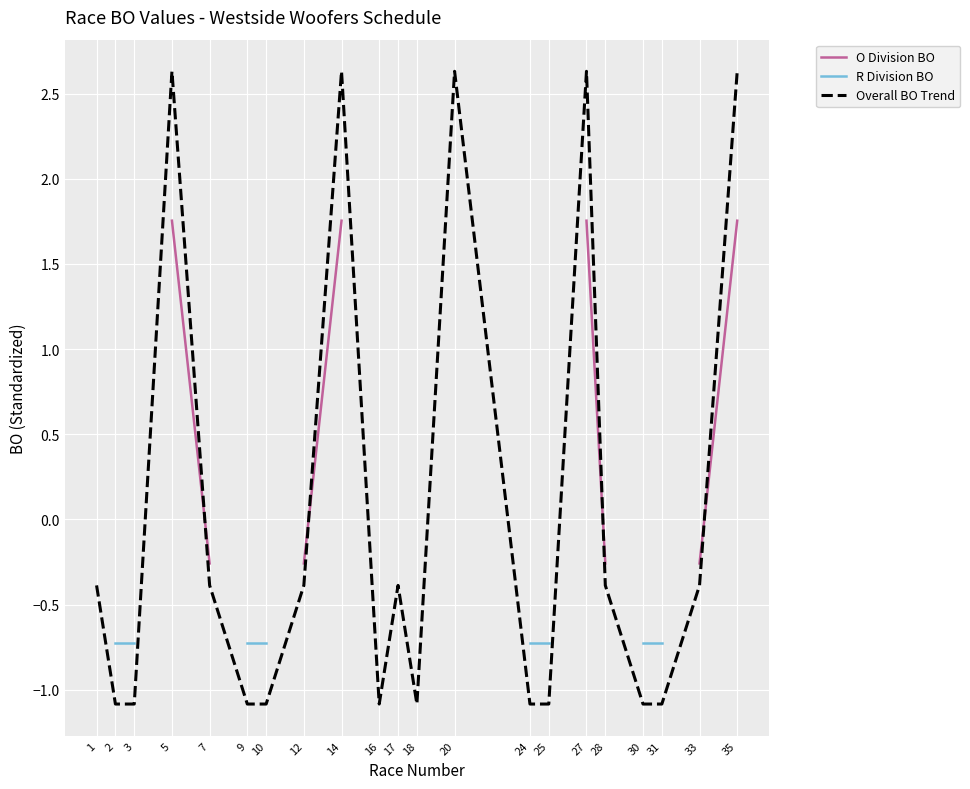

Where does the Overall BO Trend series first go above 0?

5